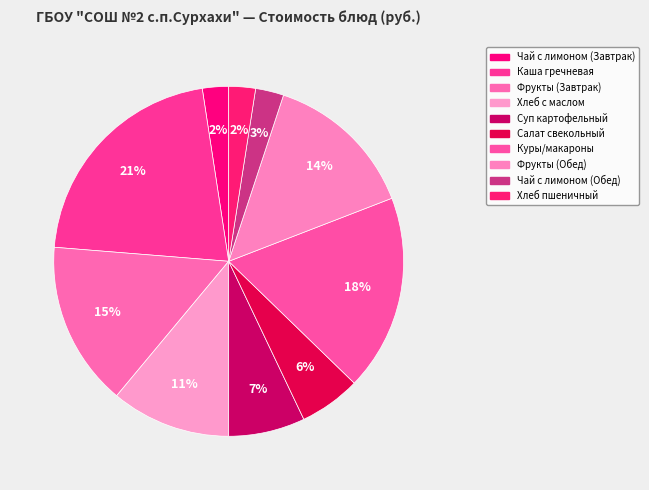

Is it true that Хлеб с маслом is 11% of the pie?

True